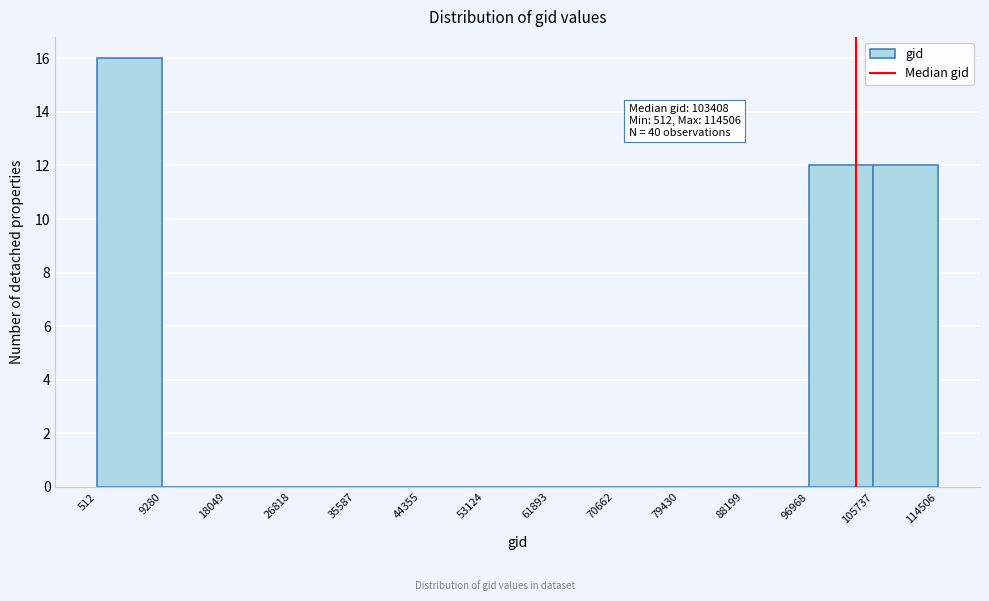

Which range on the x-axis has the tallest bar?

512 to 9280